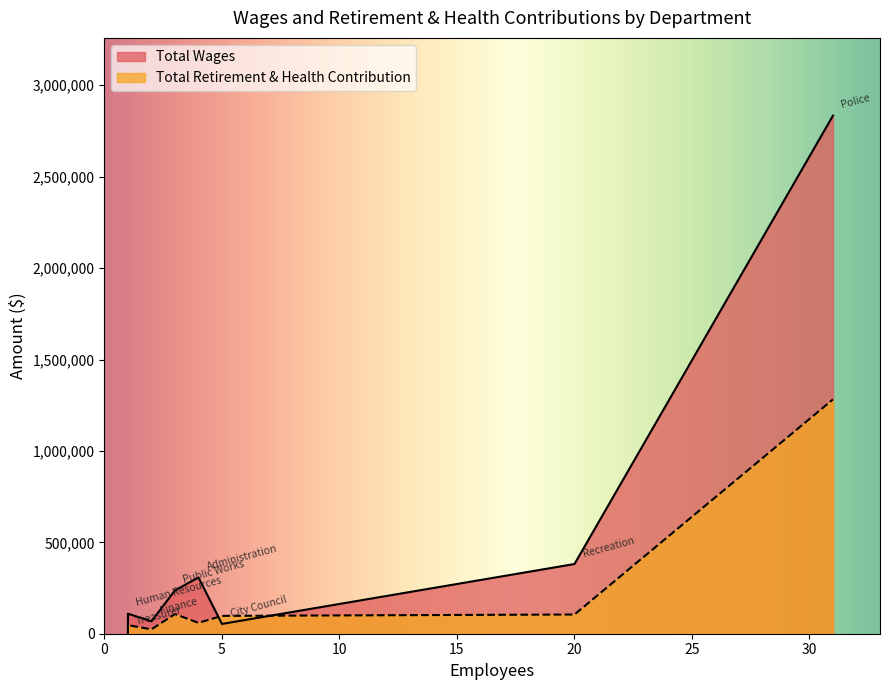

How many interior local peaks does the Total Retirement & Health Contribution series have?

2